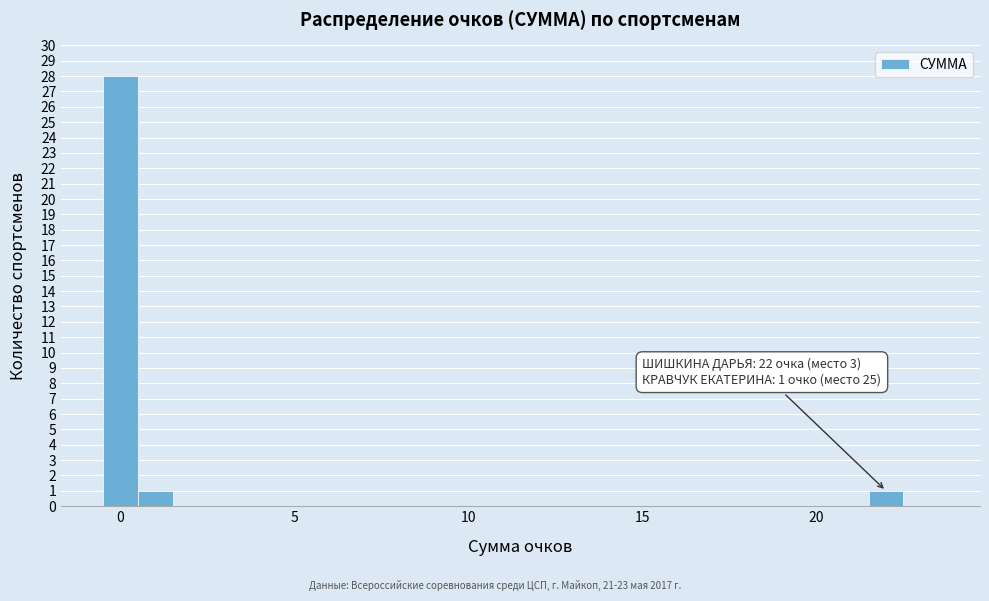

Around what value on the x-axis is the tallest bar? Give the approximate position of its centre, as read against the axis.

0.0